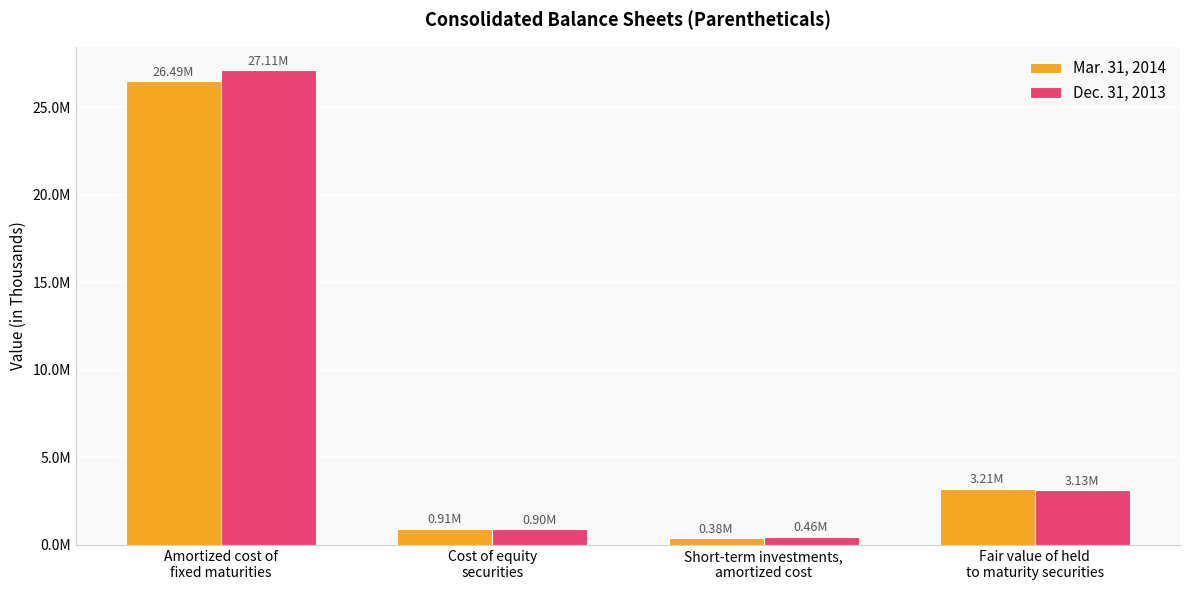

At which label is Mar. 31, 2014 closest to 13433836?

Fair value of held
to maturity securities